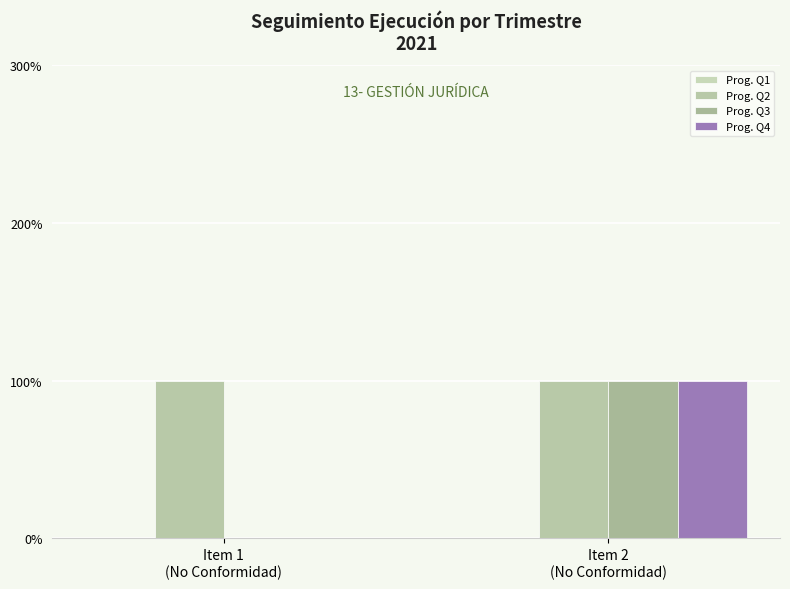

At Item 1
(No Conformidad), list the series in order from largest to smallest.

Prog. Q2, Prog. Q1, Prog. Q3, Prog. Q4